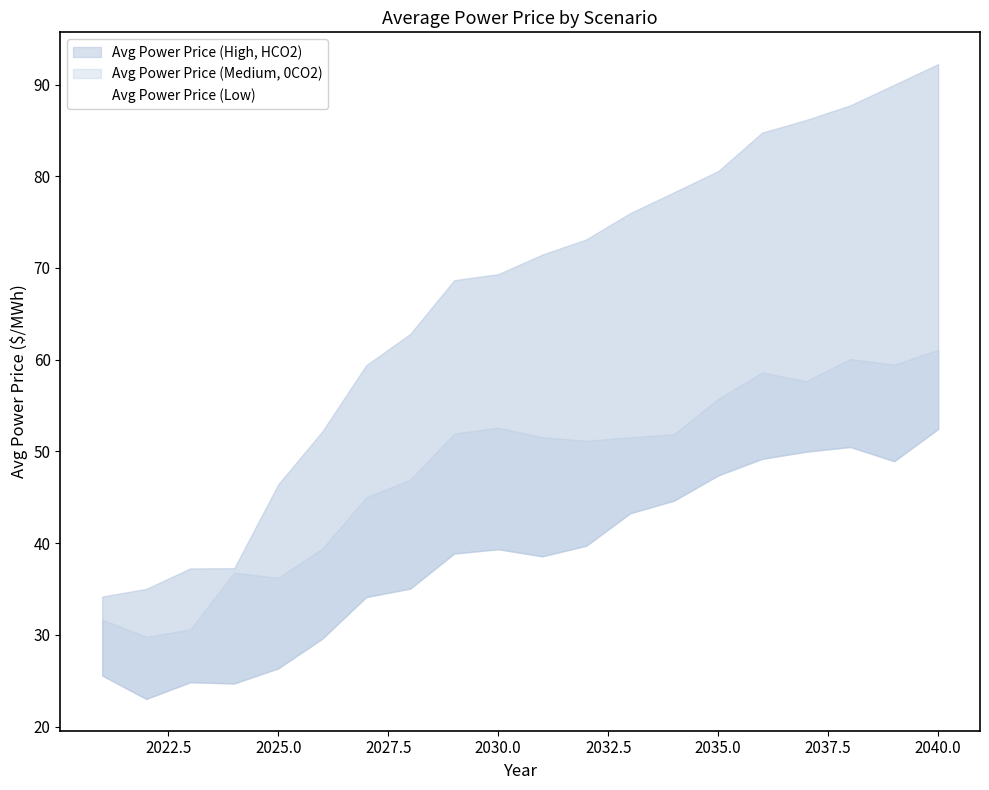

How many values in the Avg Power Price (Low) series are below 39?

10